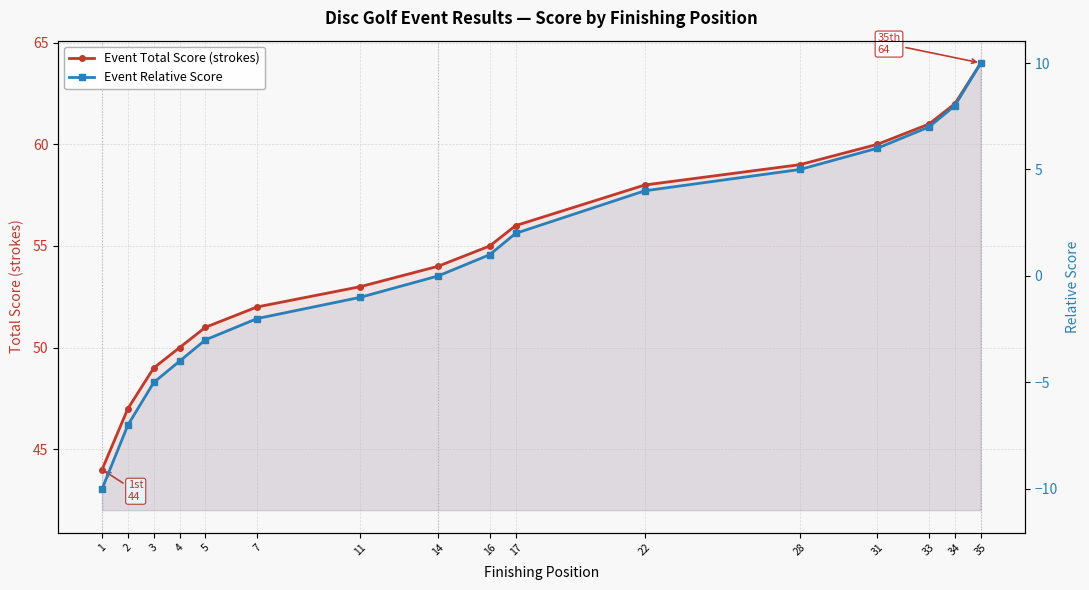

Does the chart display data point markers on the line(s)?

Yes